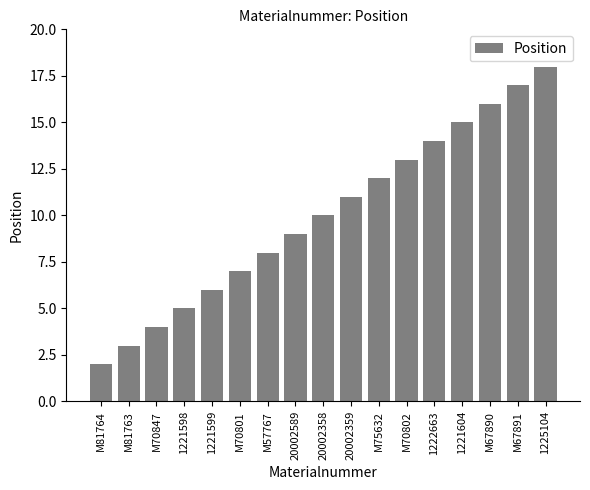

What is the ratio of the value at M70801 to the value at M57767?

0.9